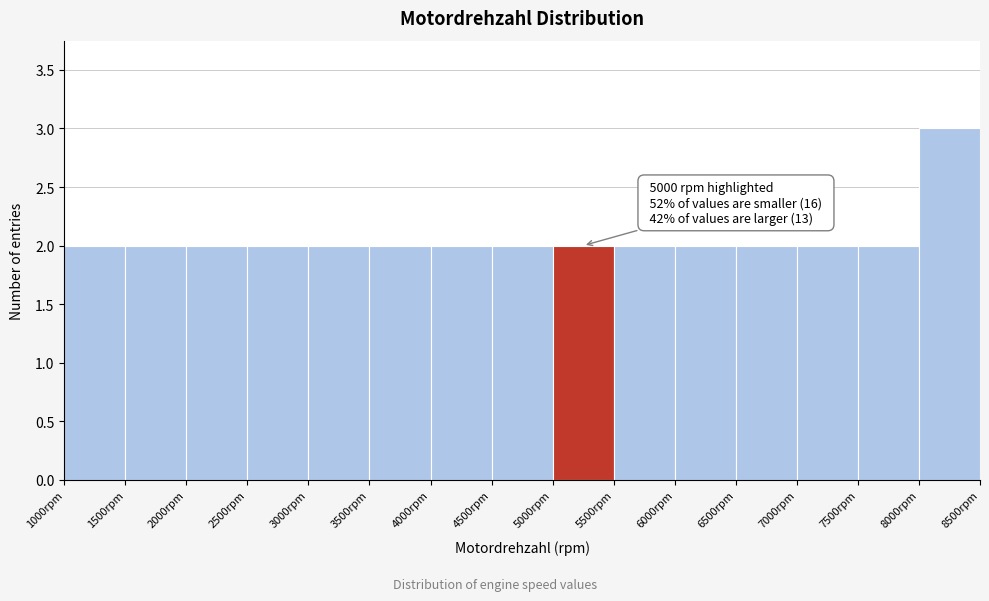

Over which range of the x-axis is the bar tallest?

8000 to 8500